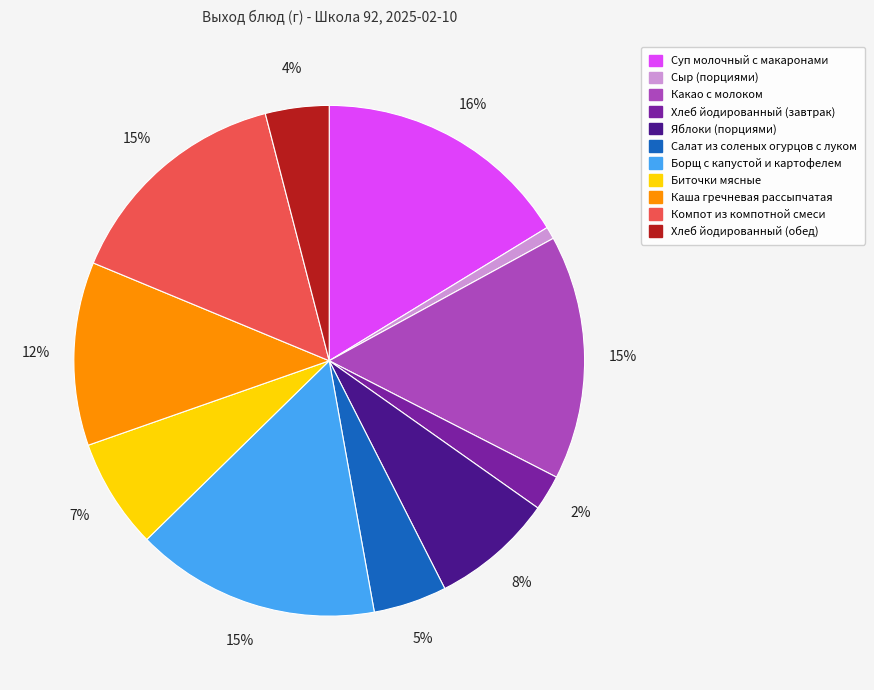

What is the largest slice in the pie chart?

Суп молочный с макаронами